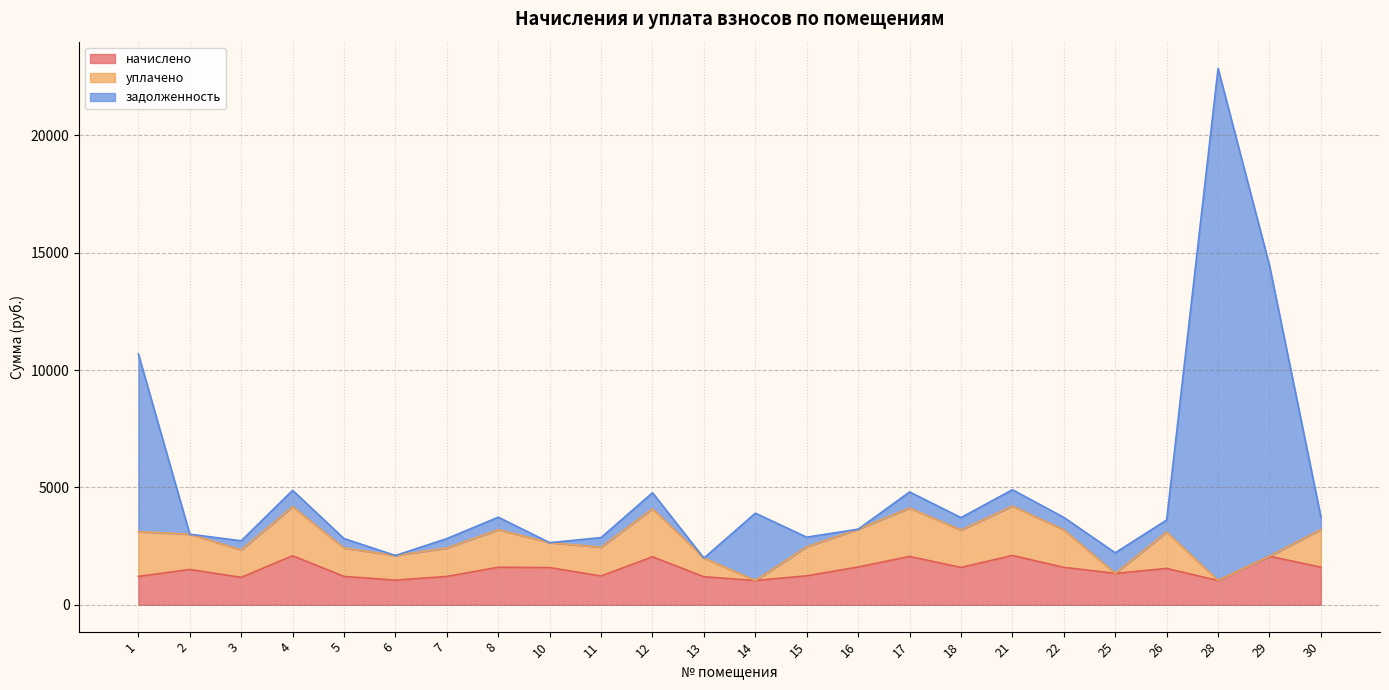

What are all the series names shown in the legend?

начислено, уплачено, задолженность